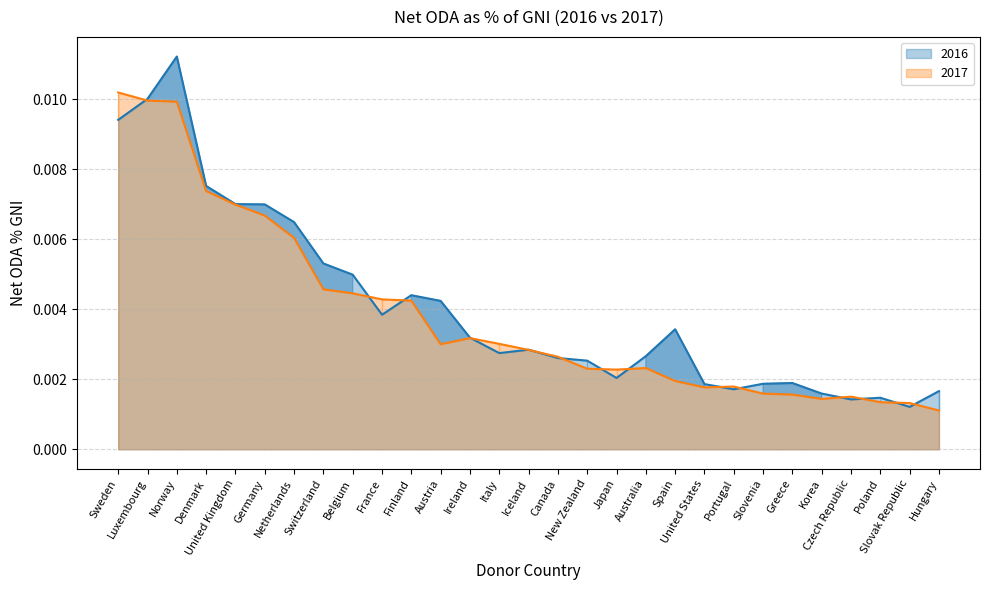

How many lines are shown in the chart?

2